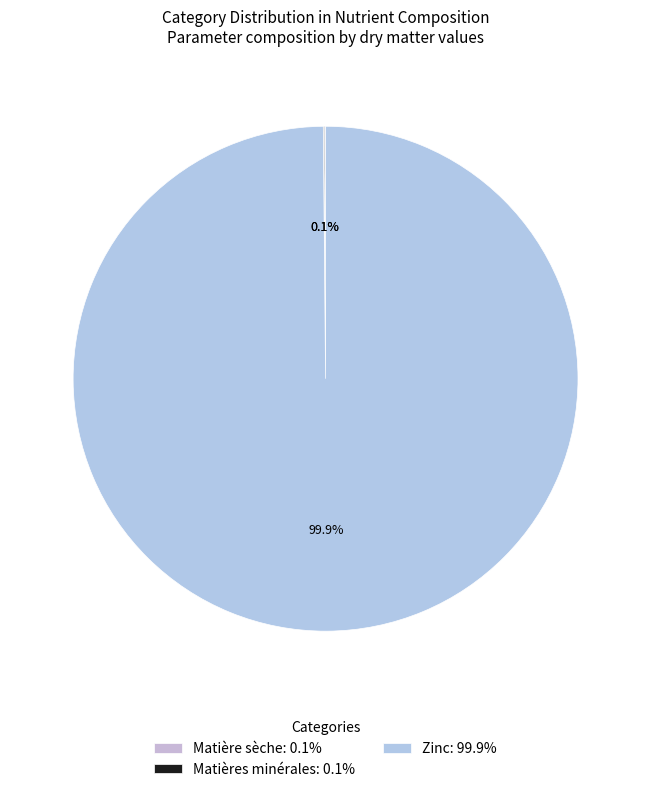

Which category has the smallest portion of the pie?

Matière sèche